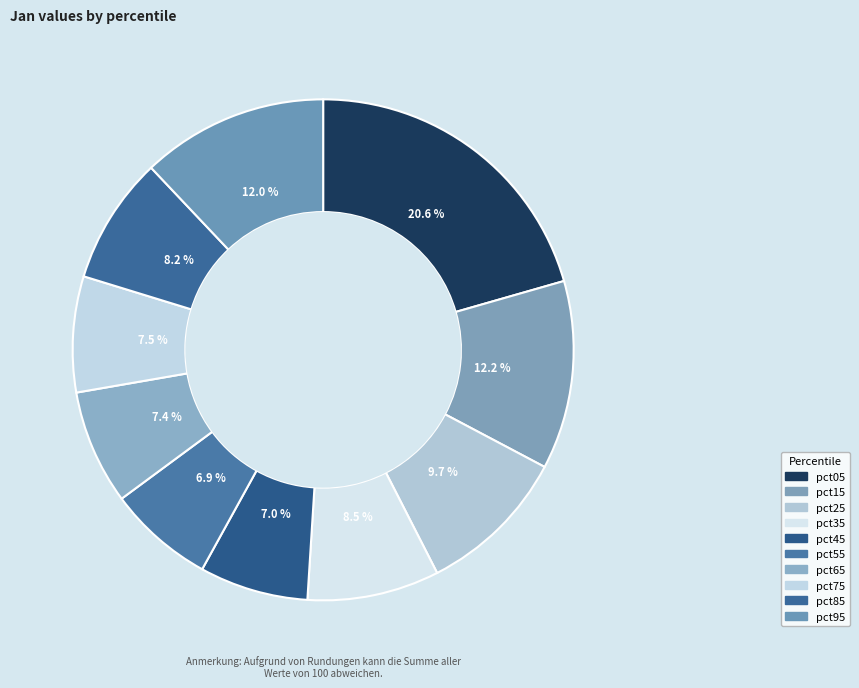

How many slices are in this pie chart?

10